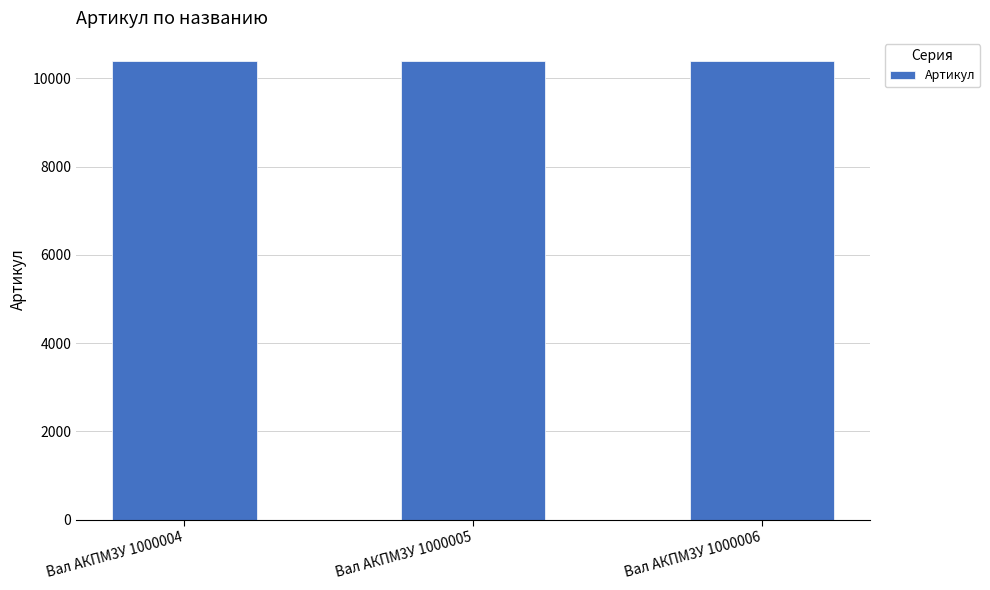

What is the smallest value displayed?

10392